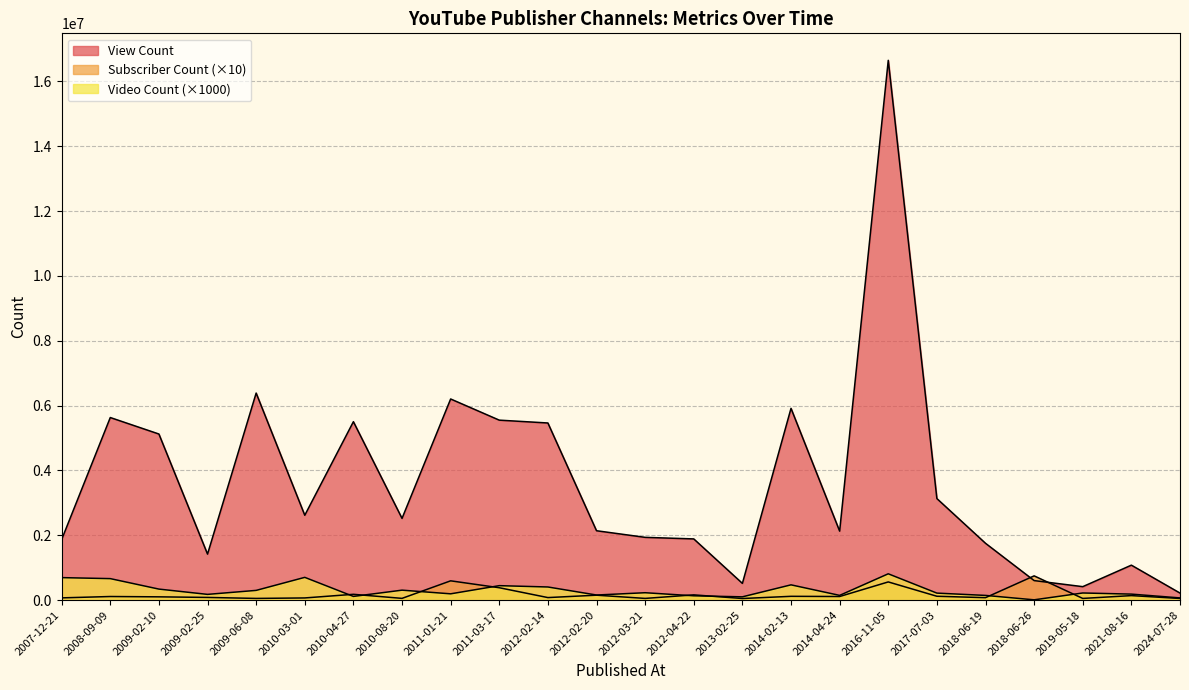

How many interior local valleys does the Video Count series have?

7